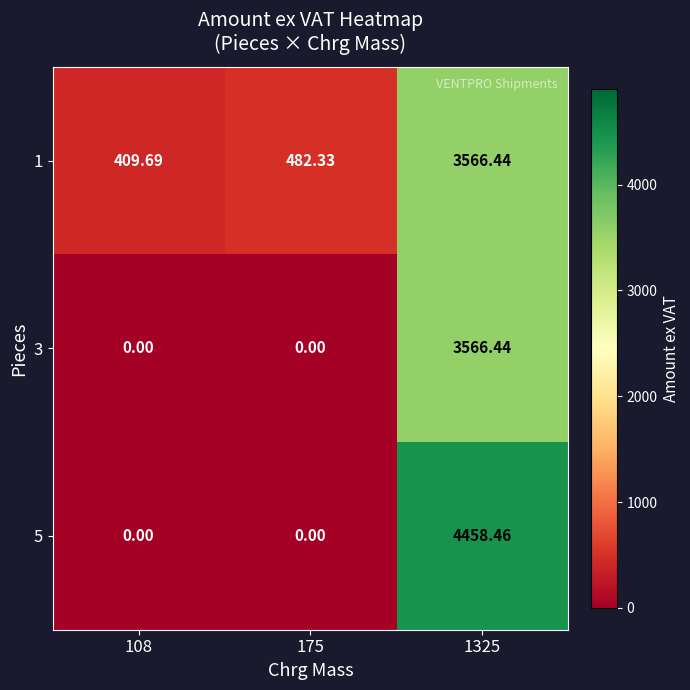

Is the value of 1 at 1325 greater than the value of 5 at 108?

Yes